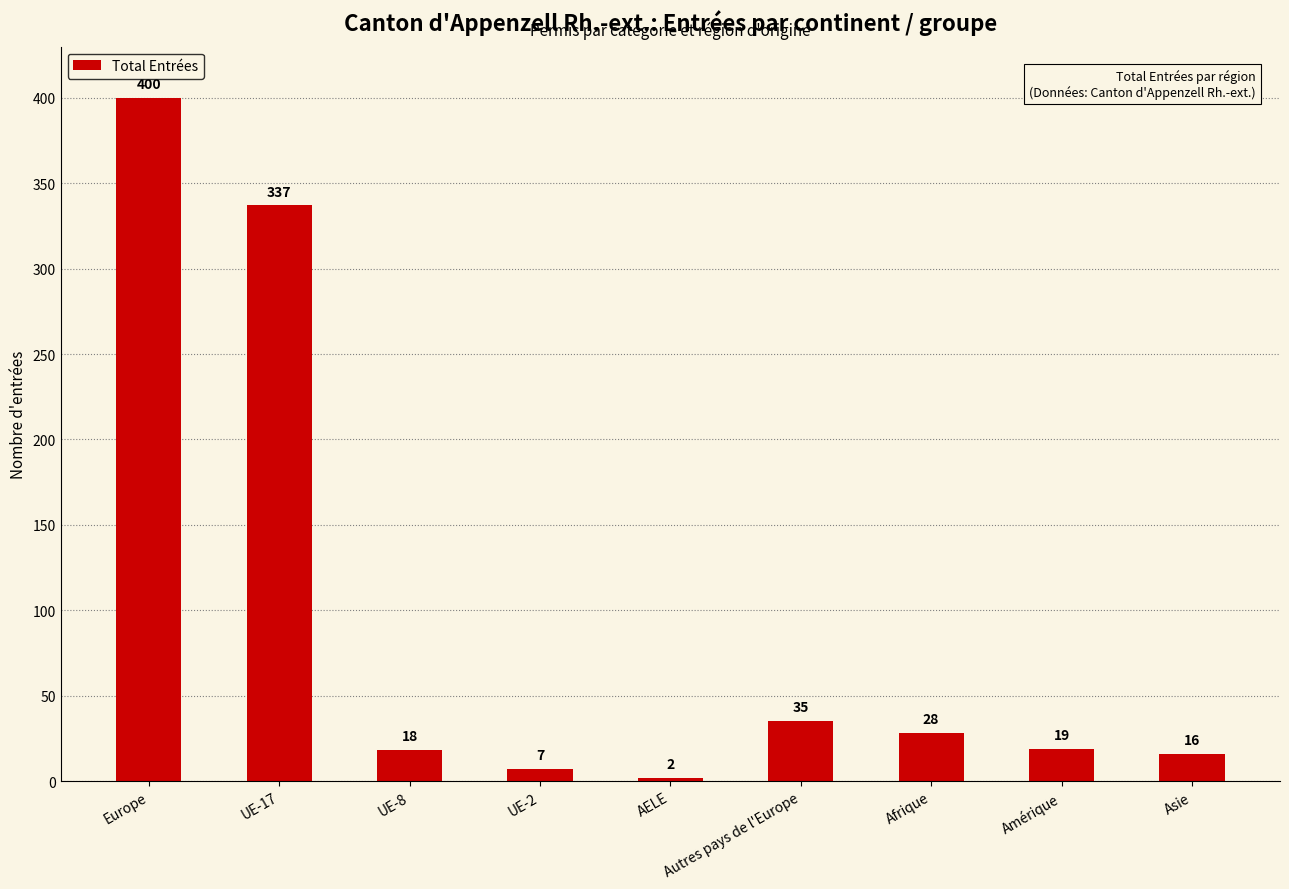

At which label is the value closest to 201?

UE-17